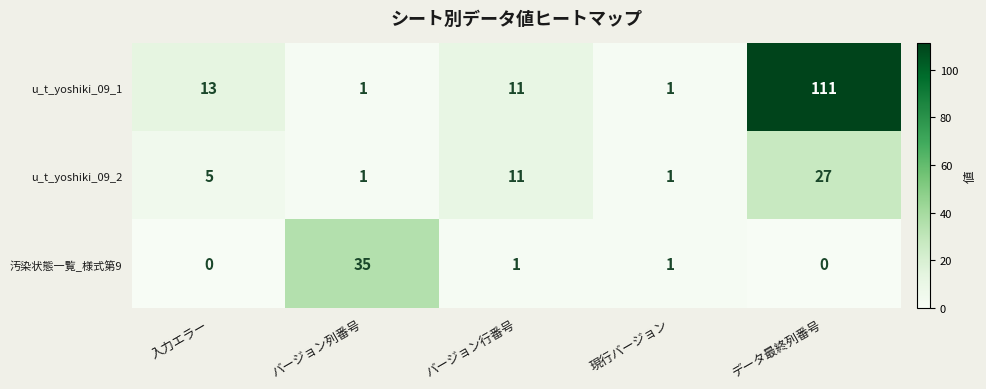

Is it true that 汚染状態一覧_様式第9 equals 14 at データ最終列番号?

False